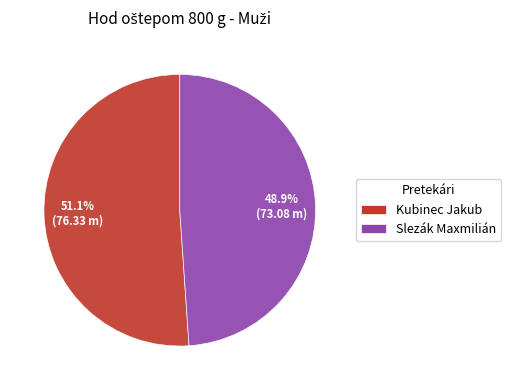

The Kubinec Jakub slice represents 63% of the pie. True or false?

False